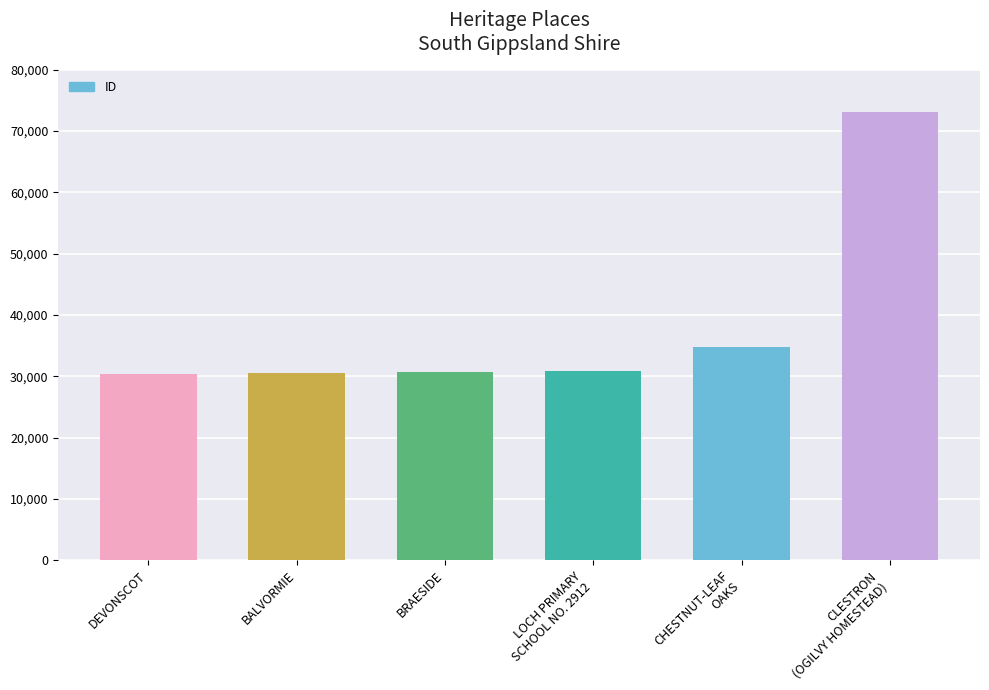

Is it true that the value at CLESTRON
(OGILVY HOMESTEAD) is 73061?

True